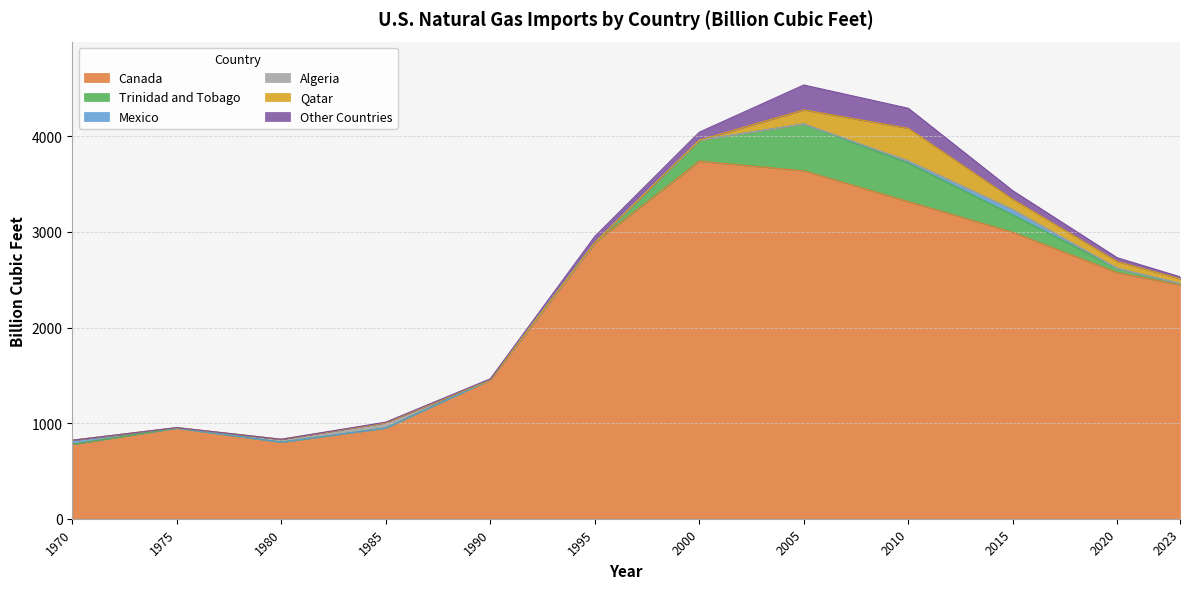

Where is the first local minimum for Canada?

1980